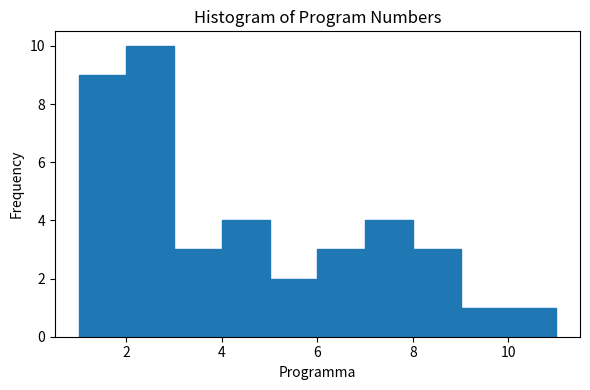

What is the height of the bar covering 10 to 11 on the x-axis? The values are not printed on the chart, so give them approximately, as read against the axis.

1